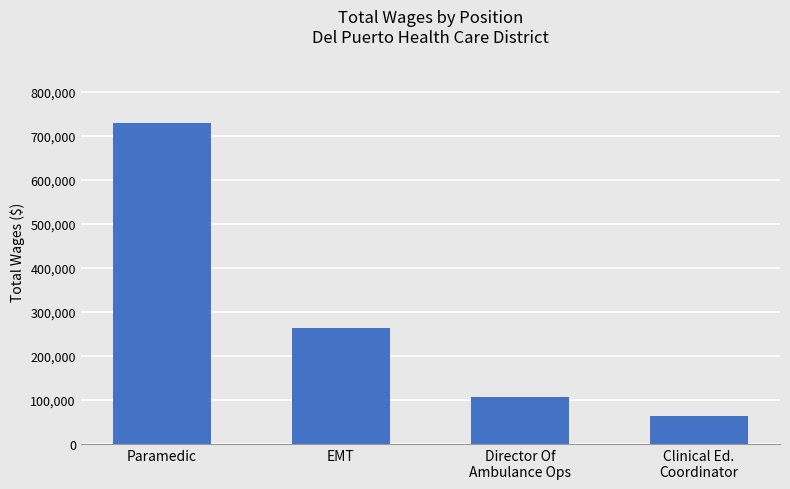

How many distinct data groups are displayed?

1